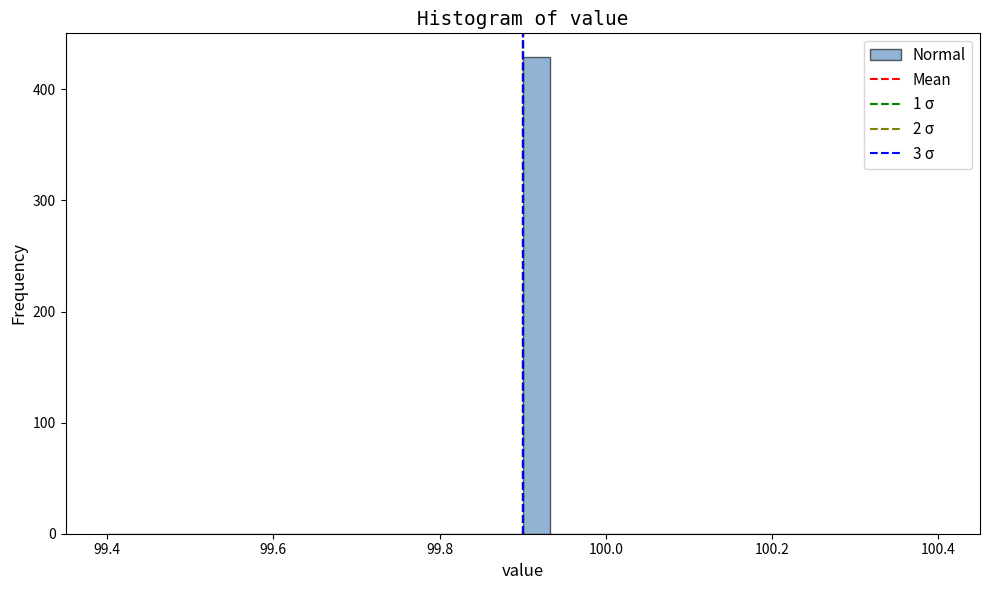

Read against the x-axis, roughly where is the centre of the tallest bar?

99.92